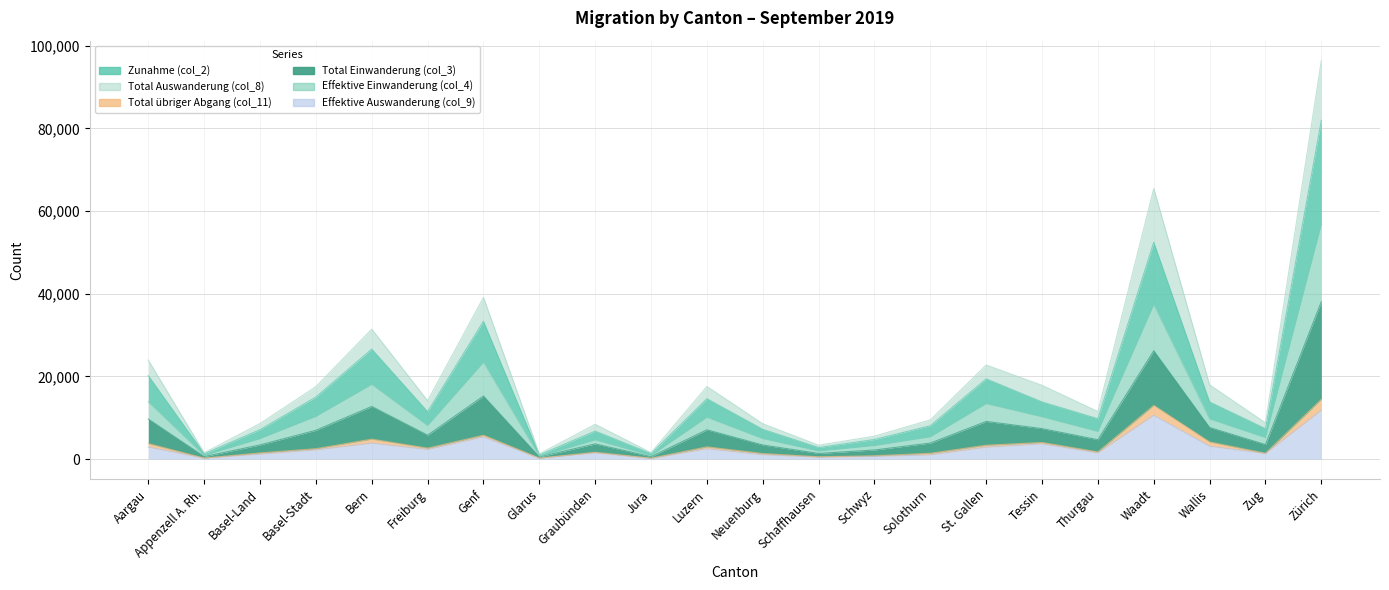

What position from the right is Luzern?

12